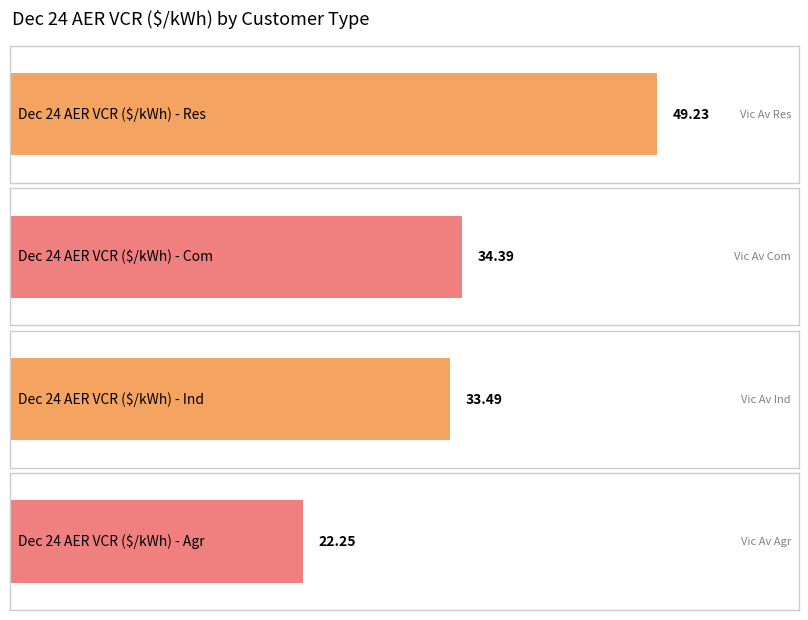

The value at Com is 46.4. True or false?

False